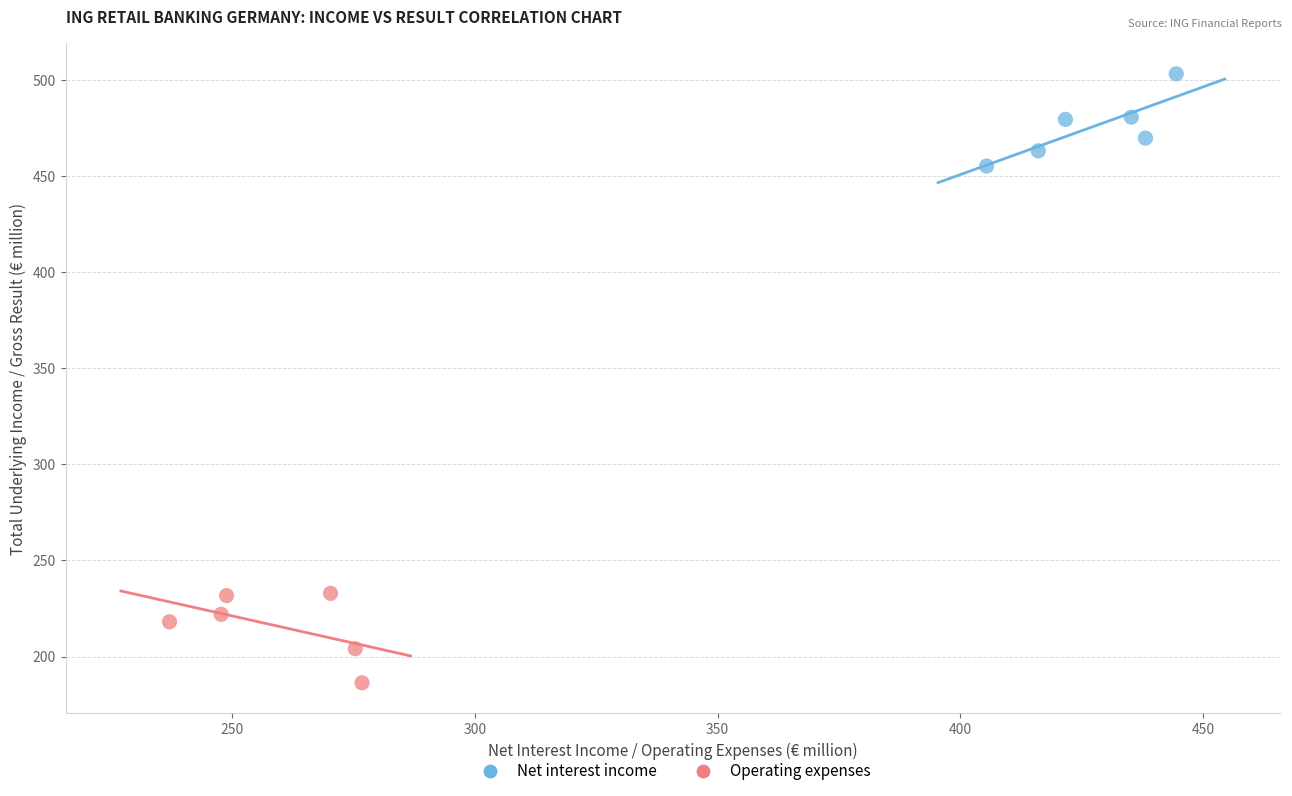

What are all the series names shown in the legend?

Net interest income, Operating expenses